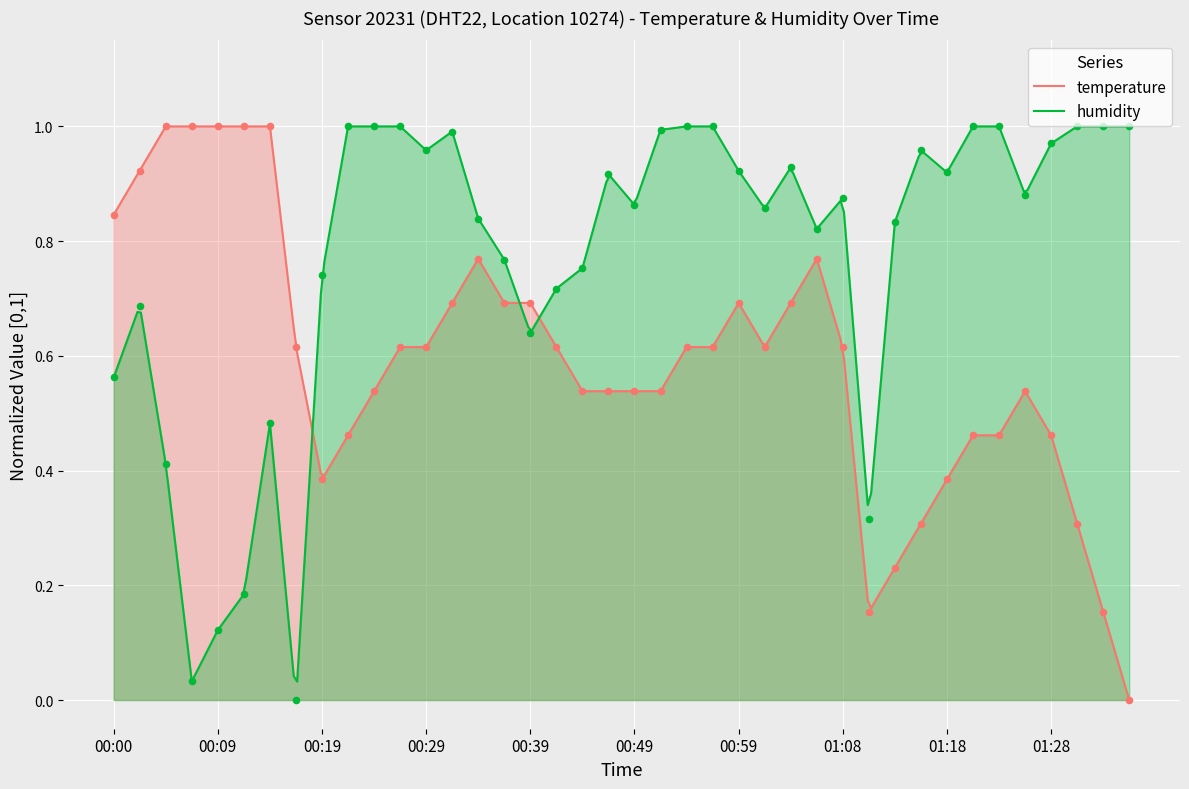

Which series has the largest total across all categories?

humidity